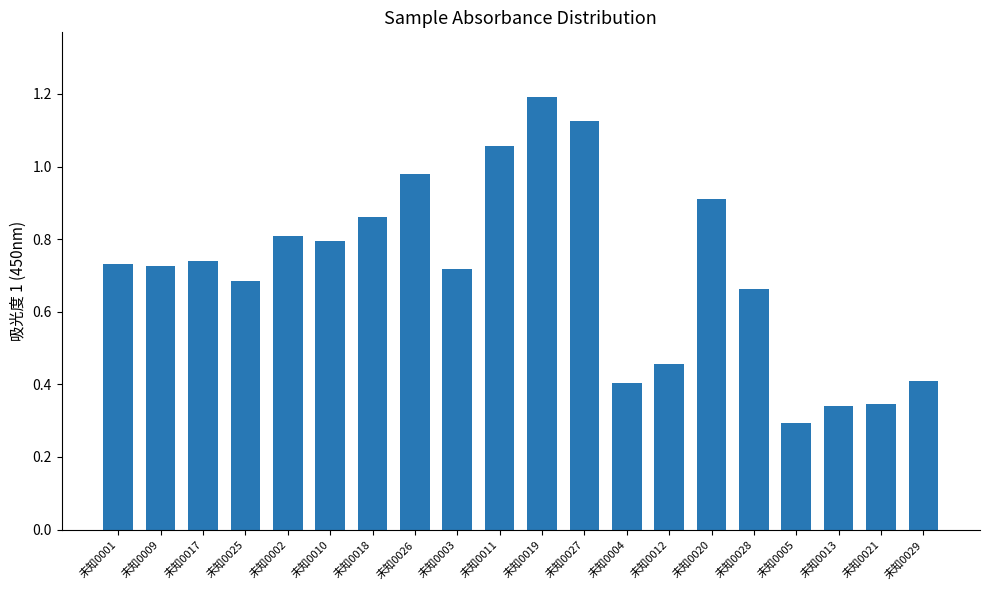

True or false: the data shows 0.3 at 未知0021.

True